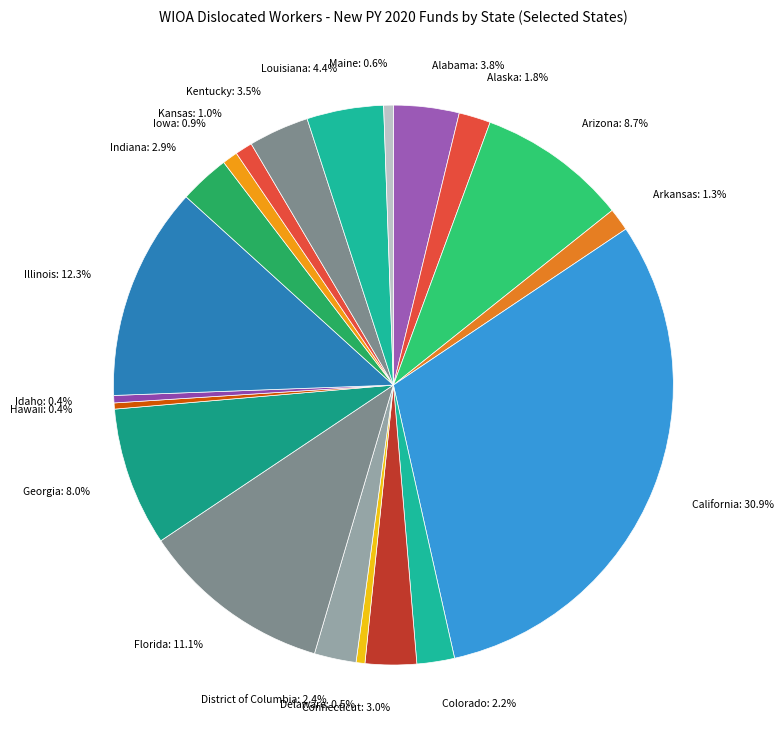

Is the sum of Georgia and Connecticut greater than half?

No